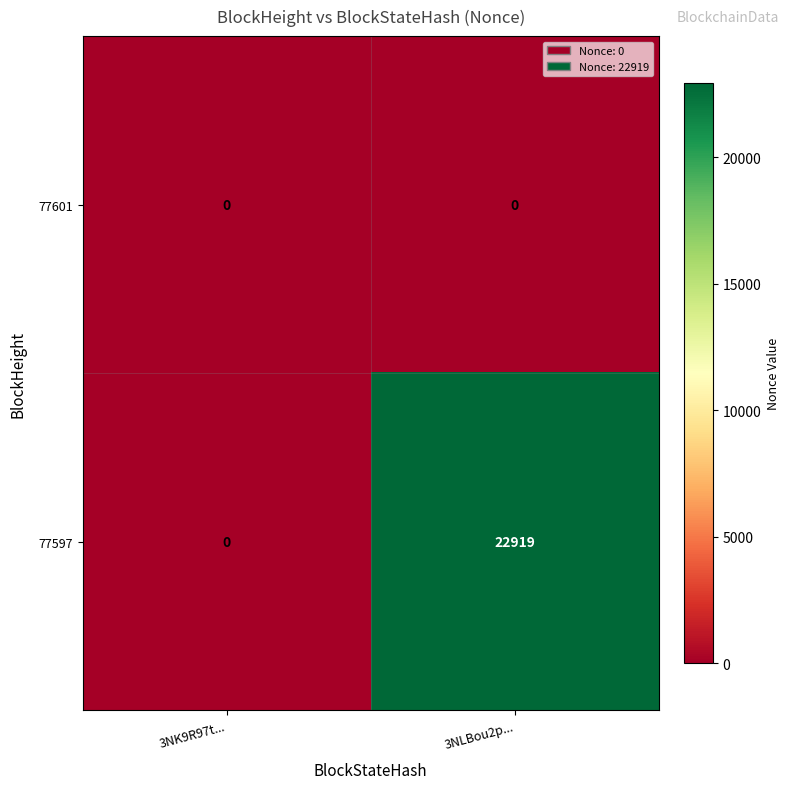

At 3NLBou2p..., list the series in order from smallest to largest.

77601, 77597